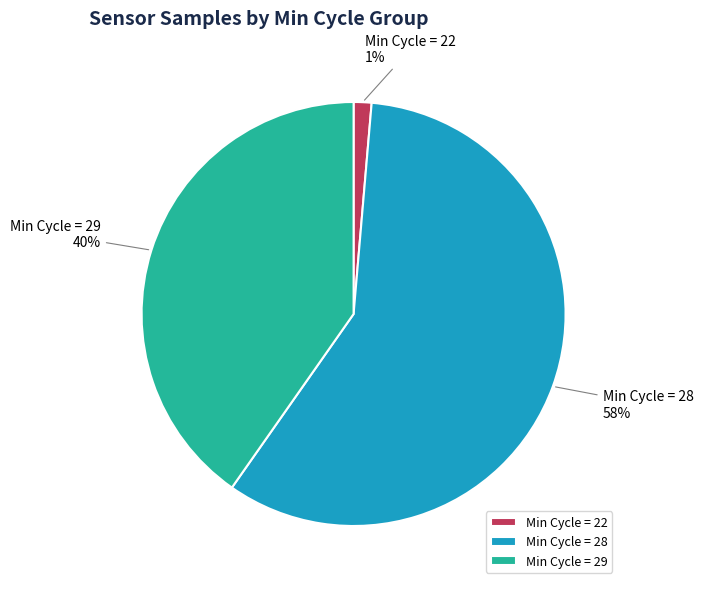

Between Min Cycle = 22 and Min Cycle = 28, which is larger?

Min Cycle = 28